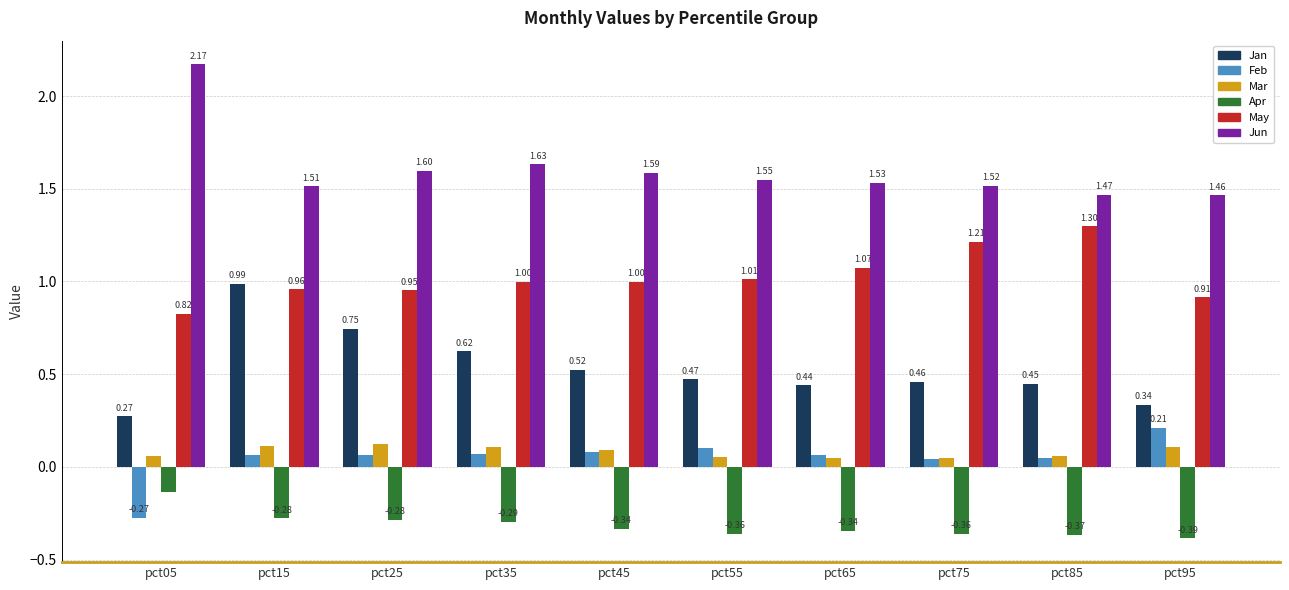

Rank the series by their maximum value, from lowest to highest.

Apr, Mar, Feb, Jan, May, Jun